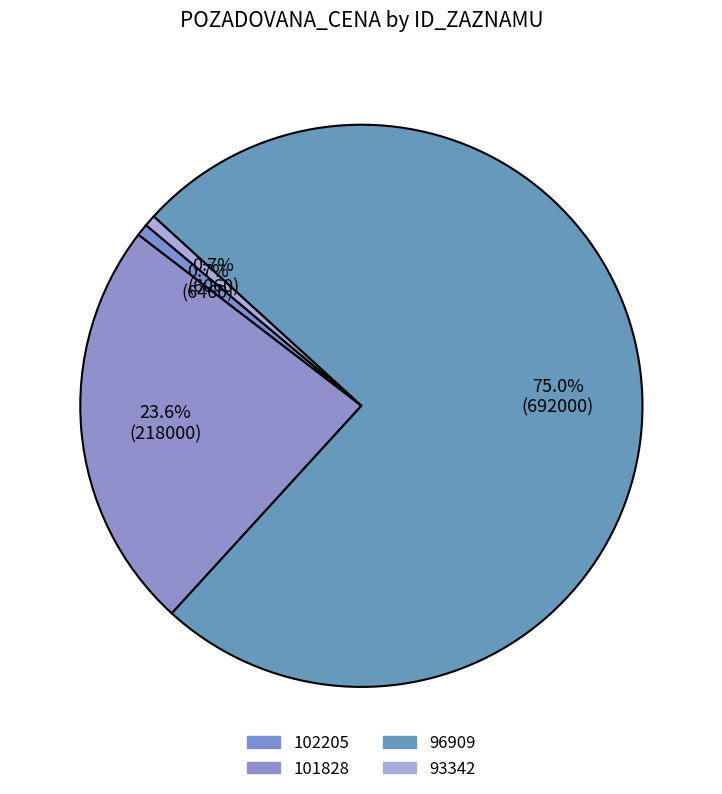

Count the number of slices in the pie.

4